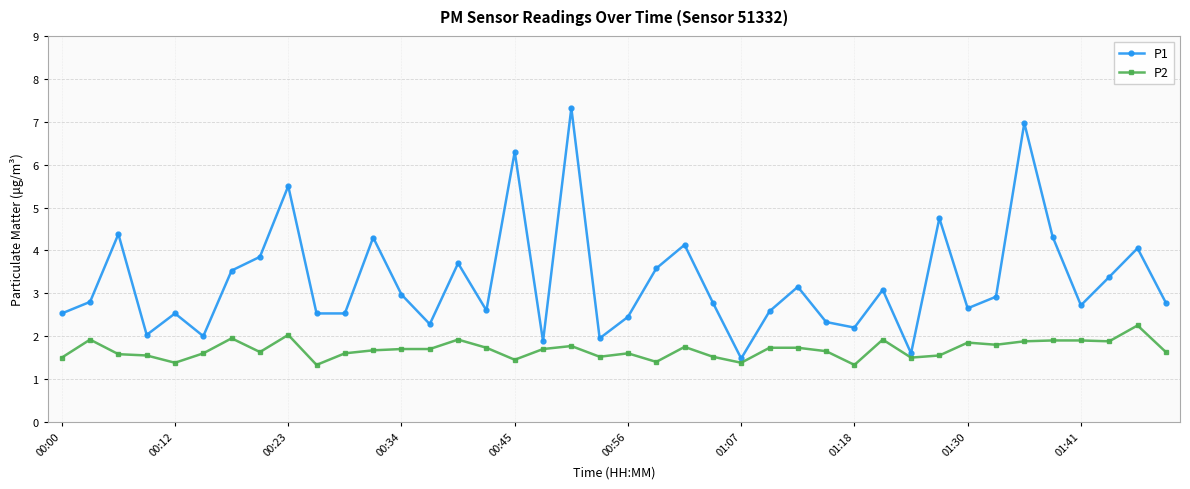

At how many categories does at least one series exceed 1?

40